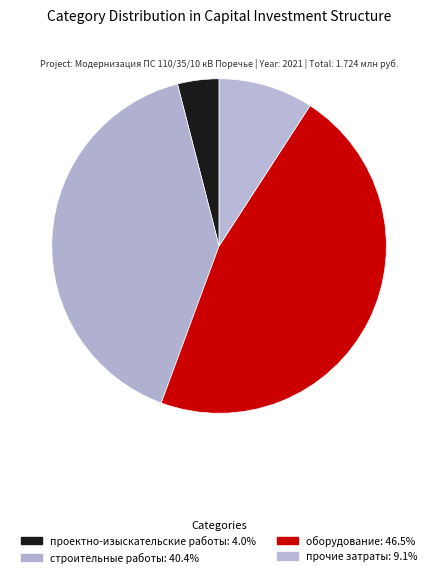

Rank the categories by value from highest to lowest.

оборудование, строительные работы, прочие затраты, проектно-изыскательские работы